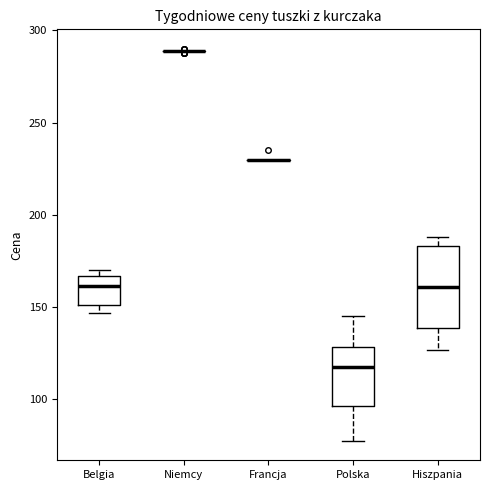

Reading left to right, read every box against the y-axis: the position of its median line, the range the box covers, and the ends of its whiskers. The values are not printed on the chart, so give them approximately, as read against the axis.

Belgia: median 160, box 150 to 165, whiskers 145 to 170
Niemcy: box collapsed to a line at 290, whiskers 290 to 290
Francja: box collapsed to a line at 230, whiskers 230 to 230
Polska: median 115, box 95 to 130, whiskers 80 to 145
Hiszpania: median 160, box 140 to 185, whiskers 125 to 190